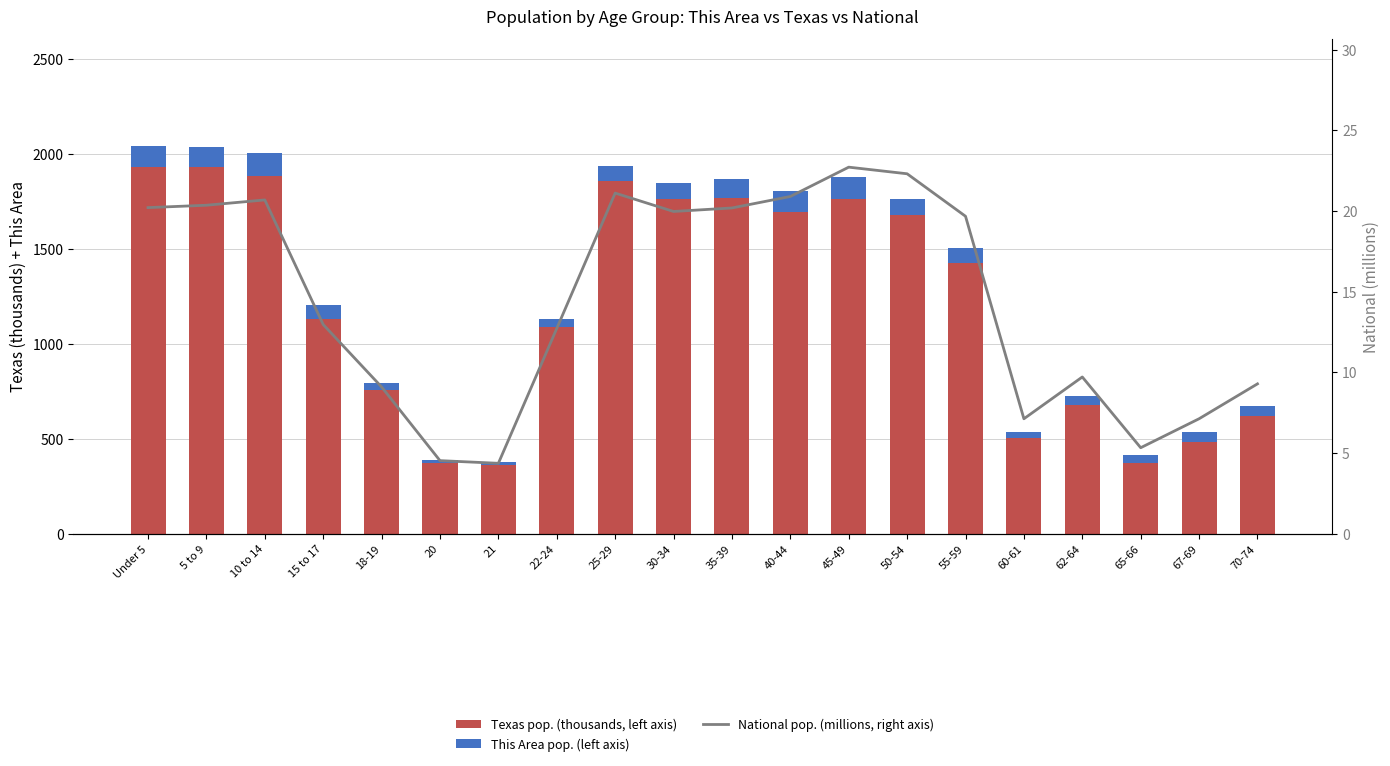

What is the total value across all series at Under 5?

2061.7